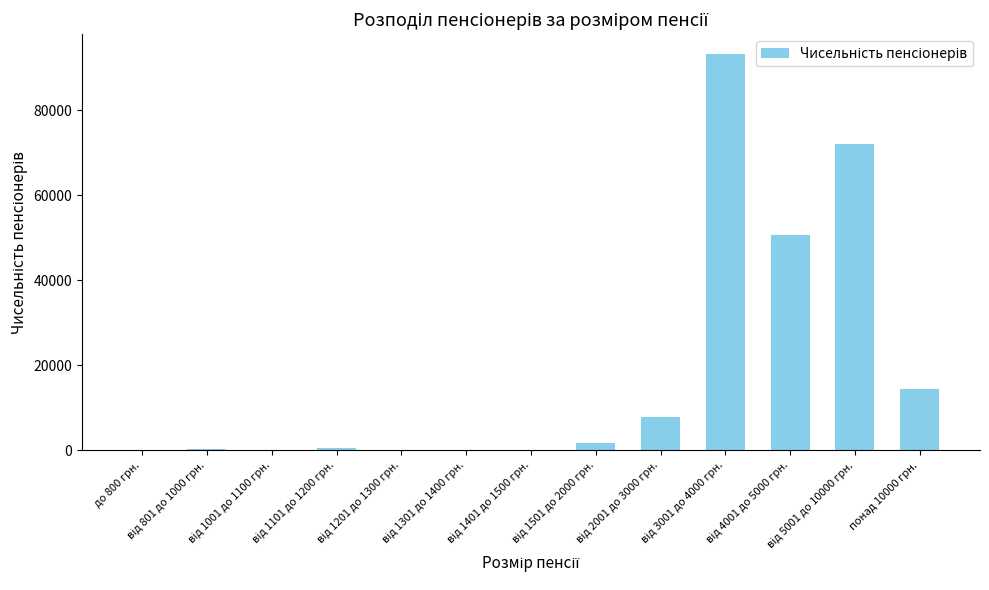

How many categories are shown in the chart?

13